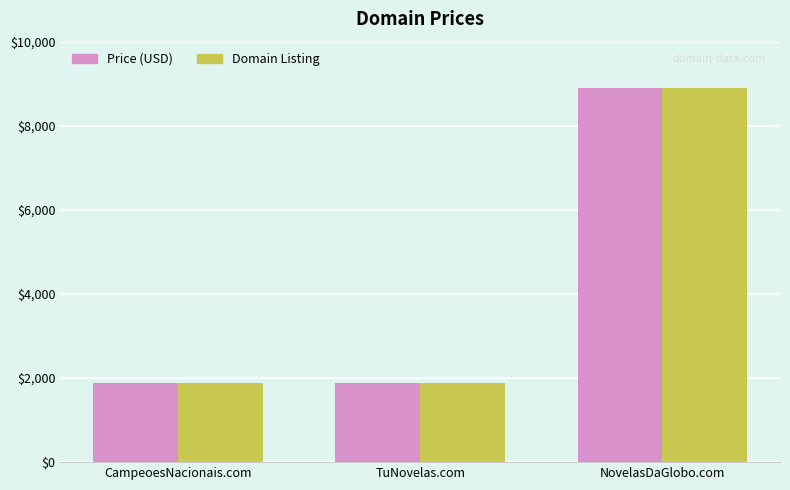

What is the smallest value displayed?

1888